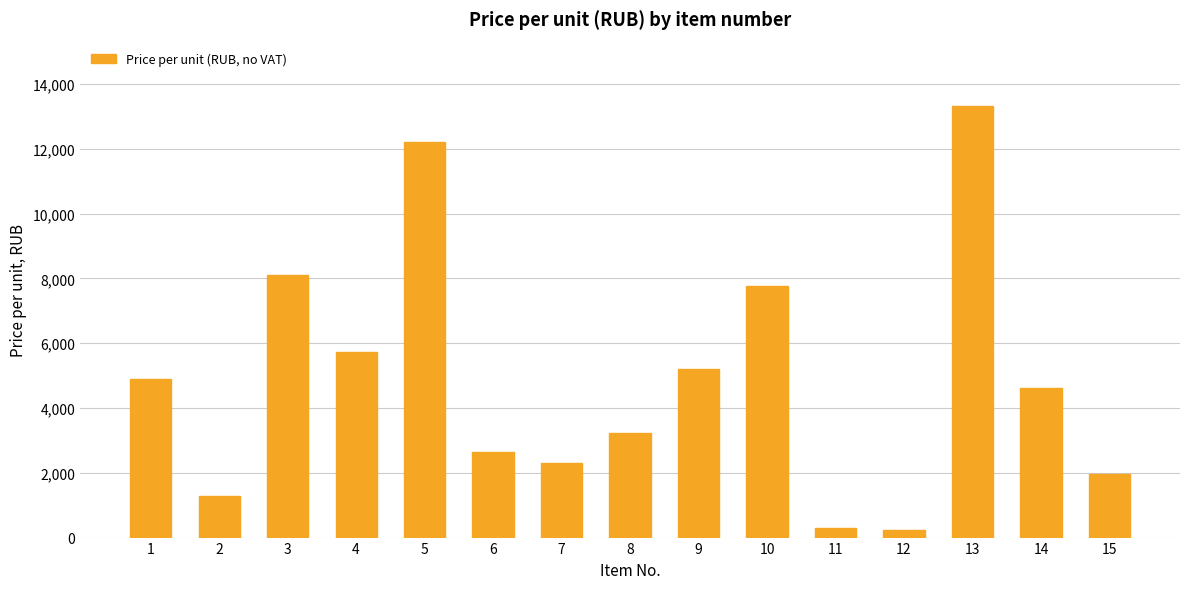

True or false: the data shows 12210.1 at 5.

True